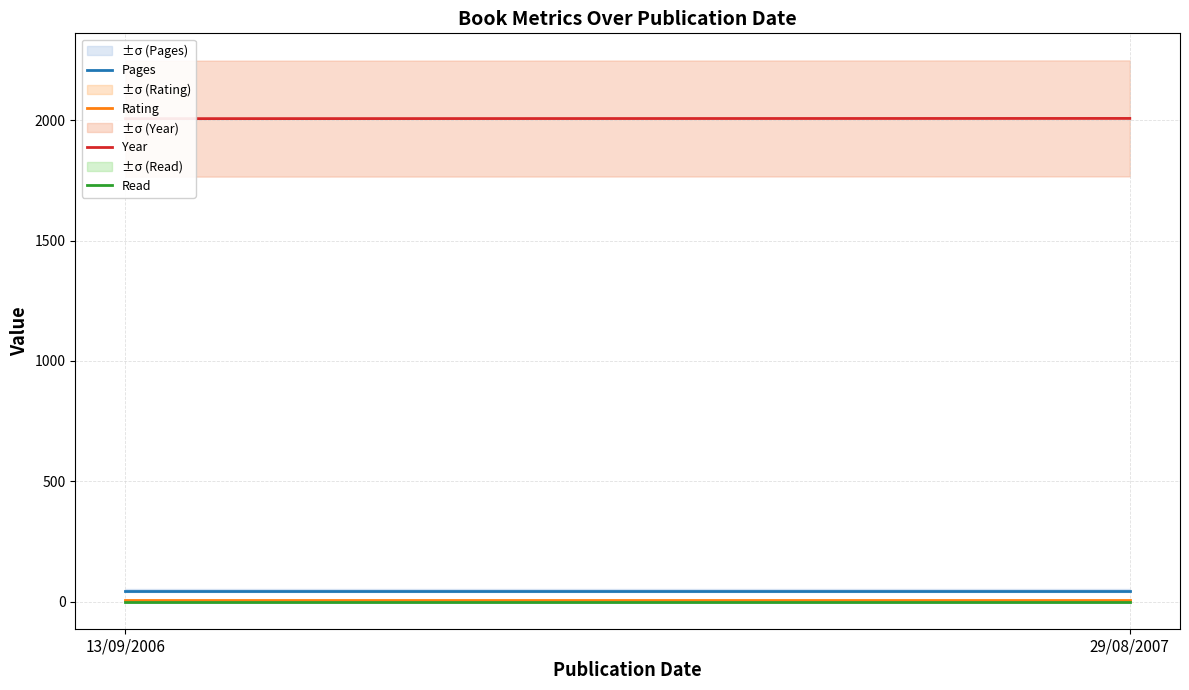

What is the label of the 2nd point from the right?

13/09/2006